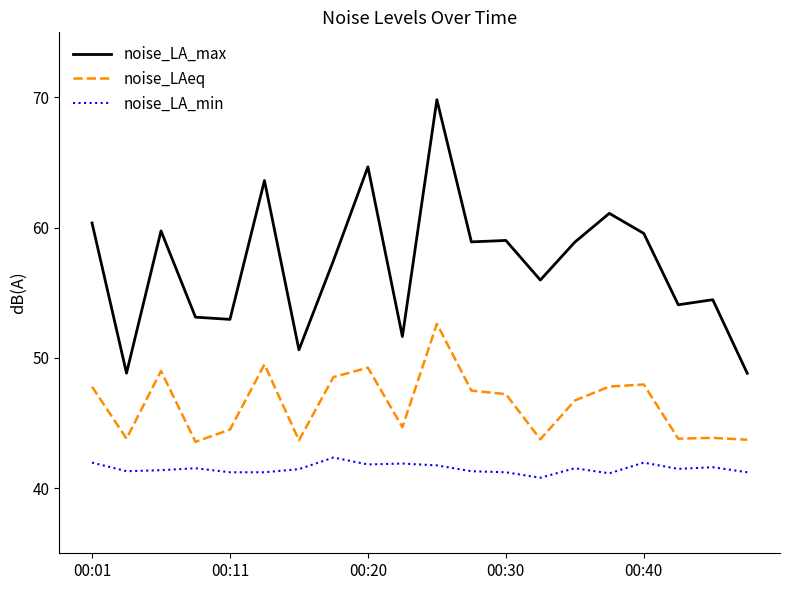

Which series has the largest total across all categories?

noise_LA_max